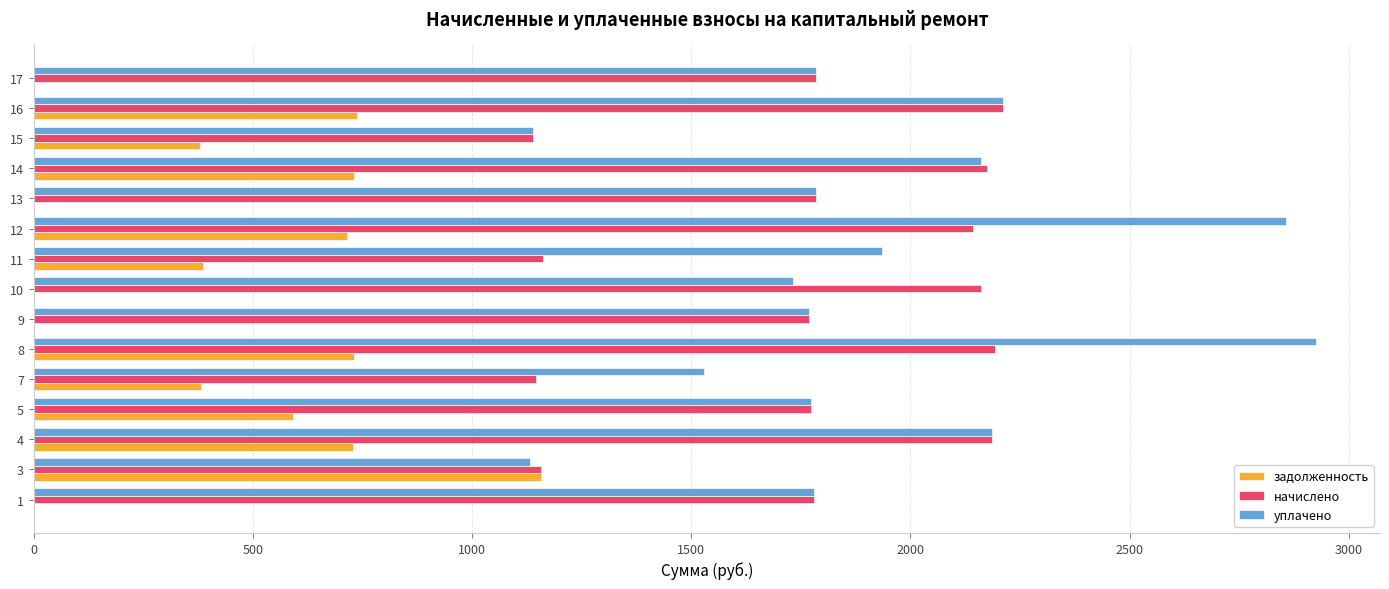

What is the sum of all начислено values?

26568.6